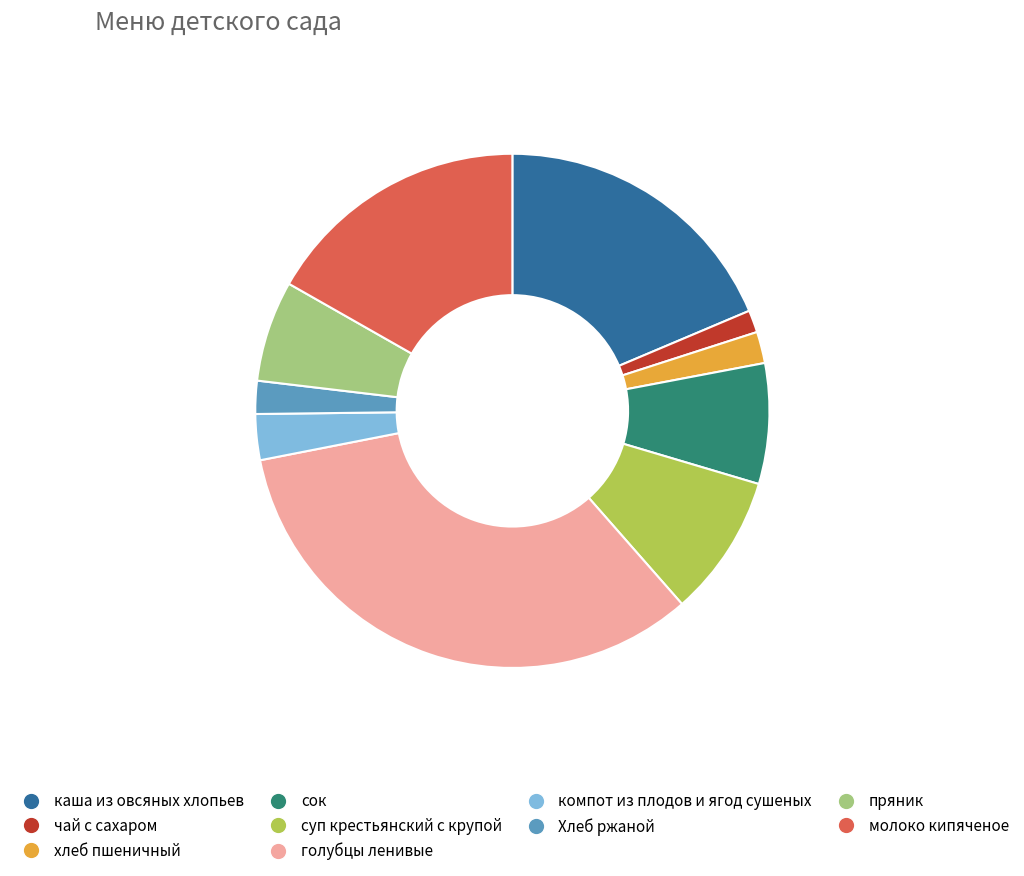

Is the sum of сок and компот из плодов и ягод сушеных greater than half?

No